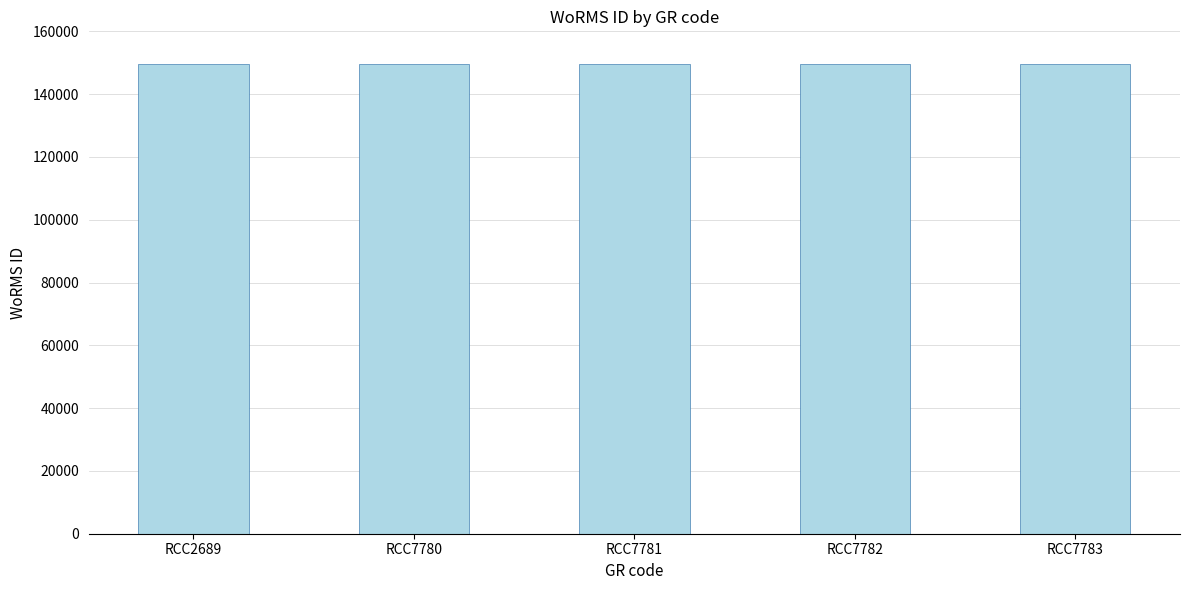

What is the ratio of the value at RCC7780 to the value at RCC2689?

1.0